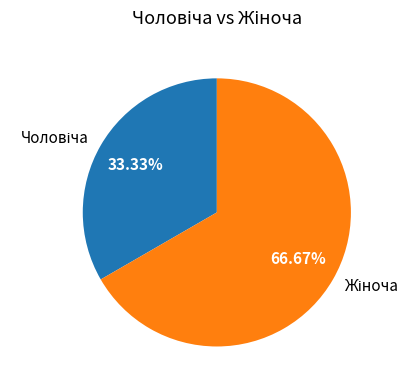

Is there any slice that represents more than half of the pie?

Yes